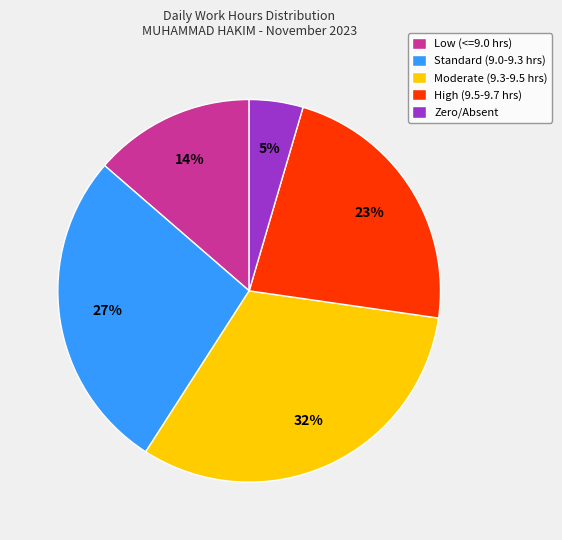

Combined, do Low (<=9.0 hrs) and Zero/Absent account for over 50%?

No